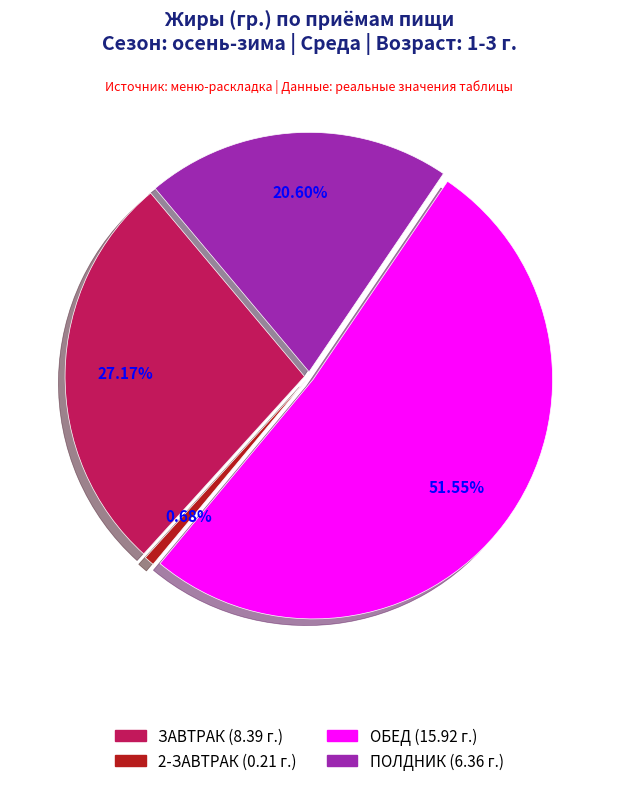

Count the number of slices in the pie.

4